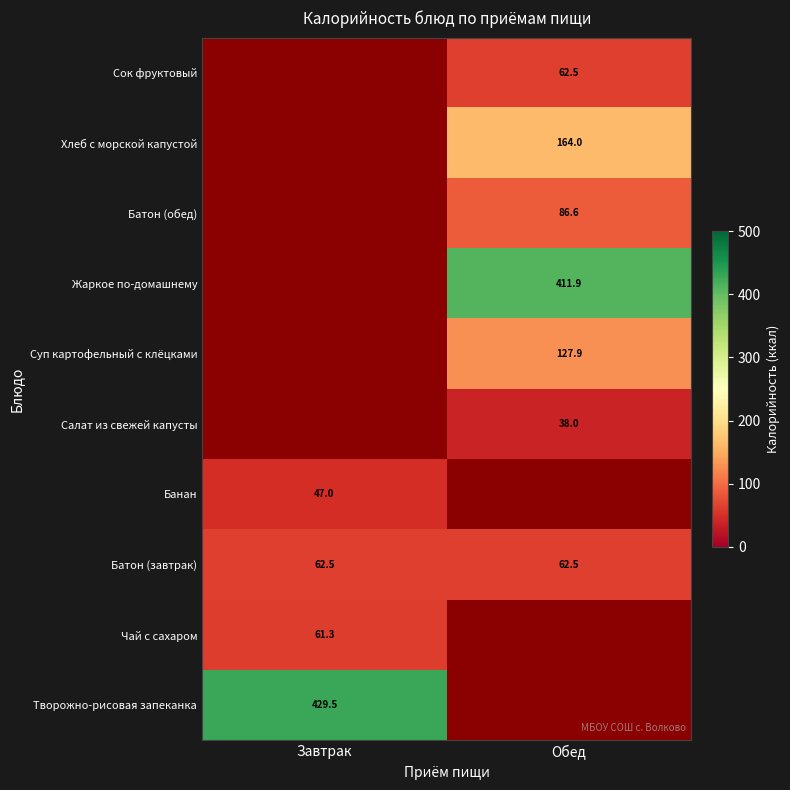

What is the lowest value of the Батон (завтрак) series?

62.5